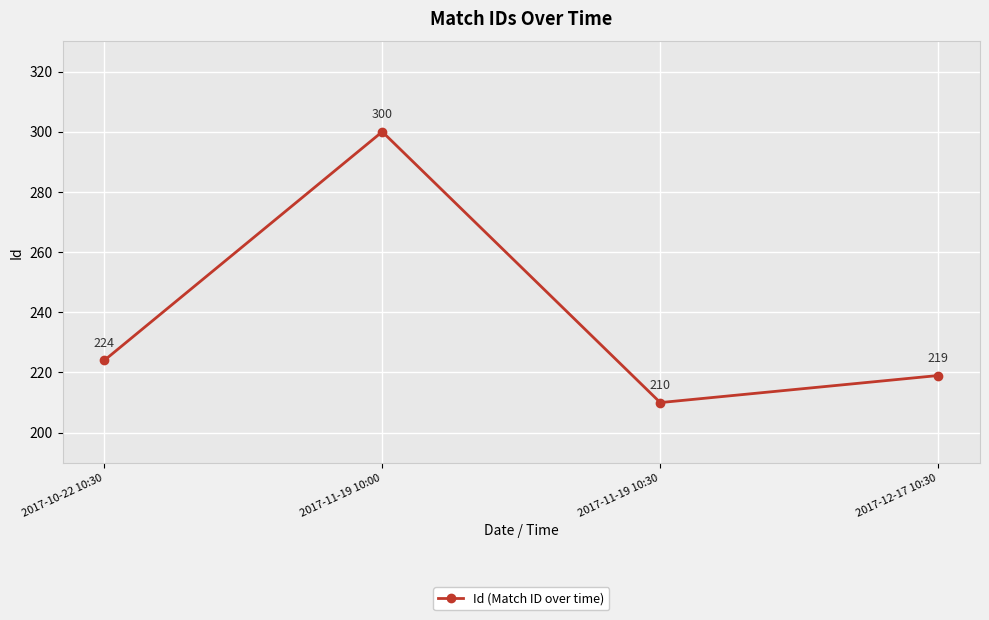

What is the maximum value shown in the chart?

300